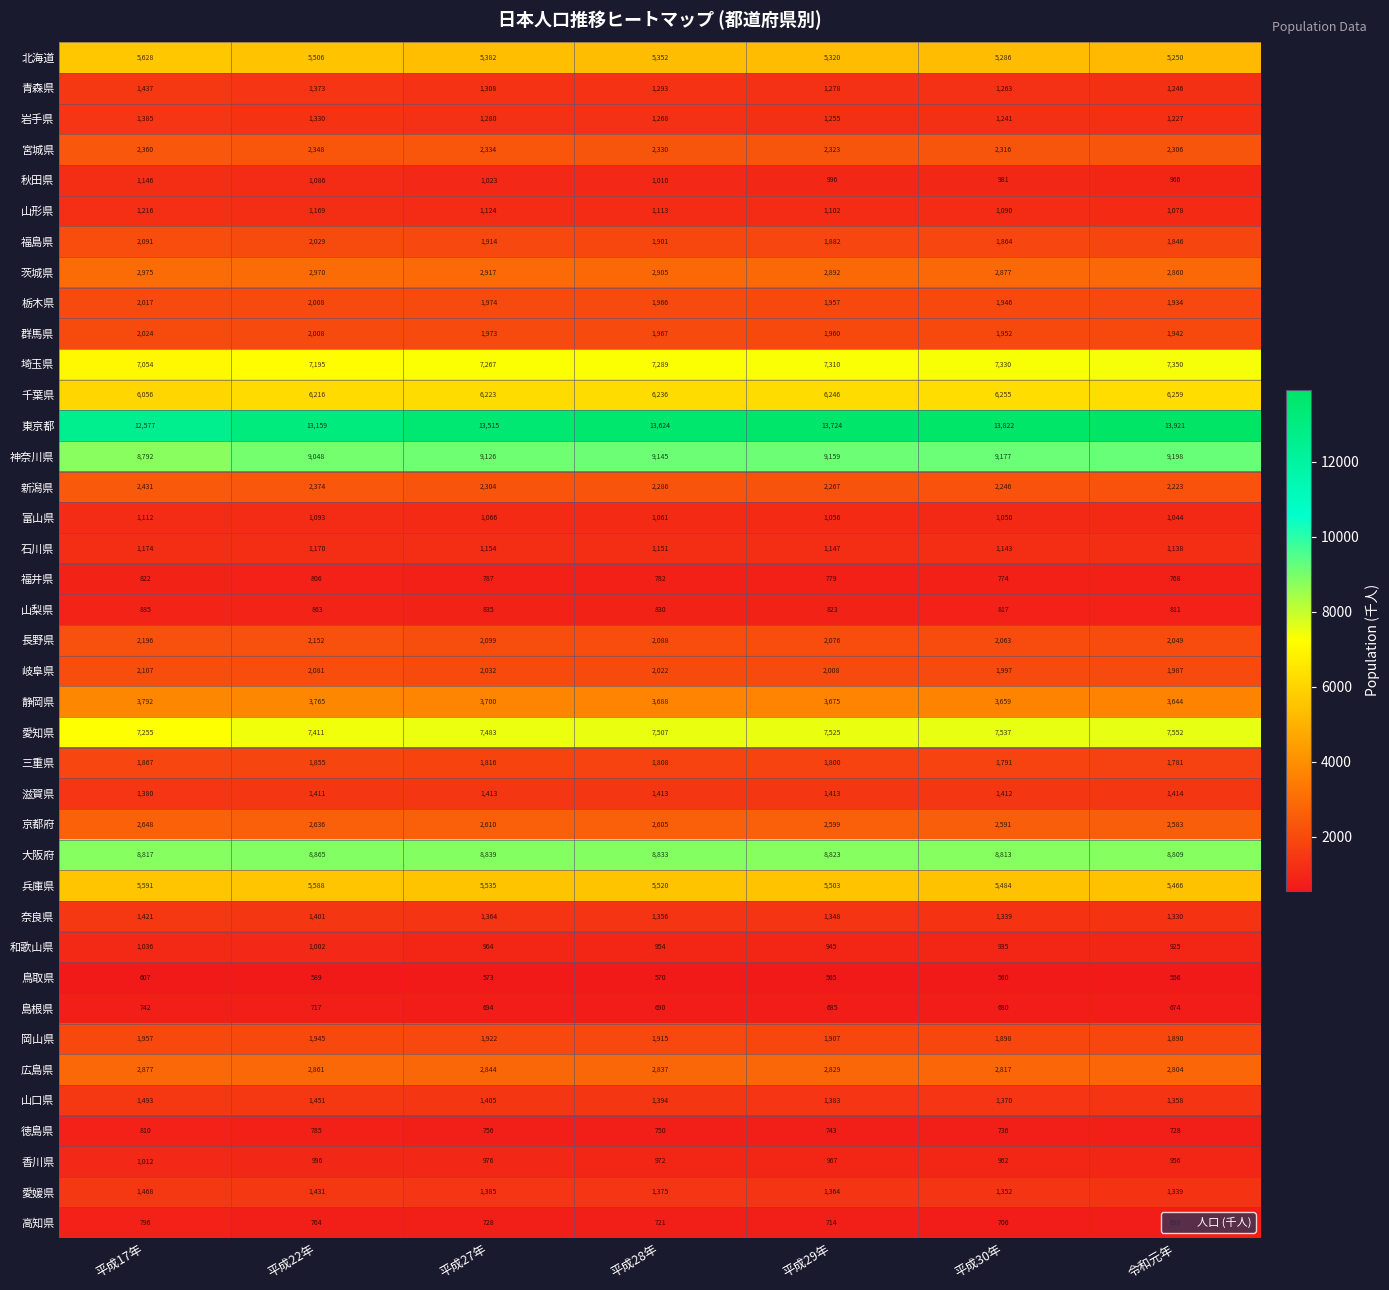

What is the greatest value displayed?

13921